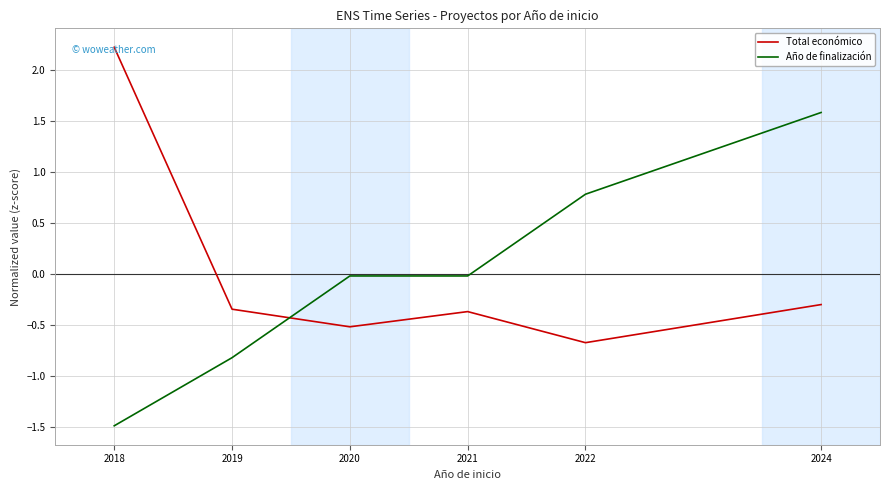

Which category has the highest value in the Total económico series?

2018